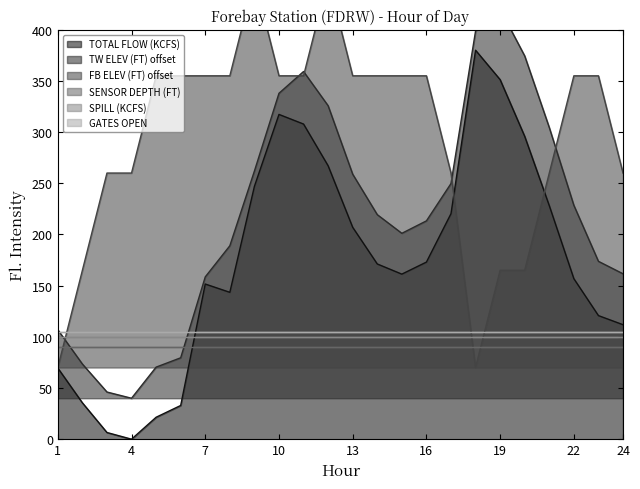

True or false: FB ELEV (FT) offset and TW ELEV (FT) offset cross at least once.

True